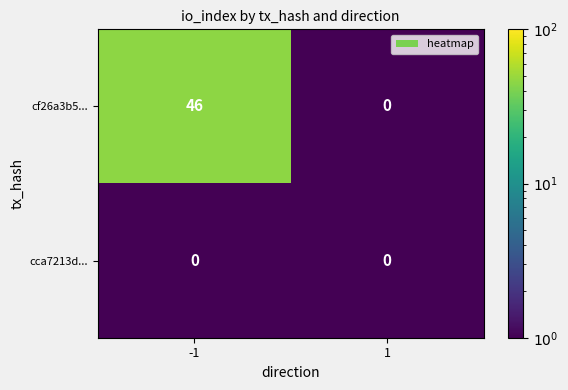

Which series has the widest spread of values?

cf26a3b5...